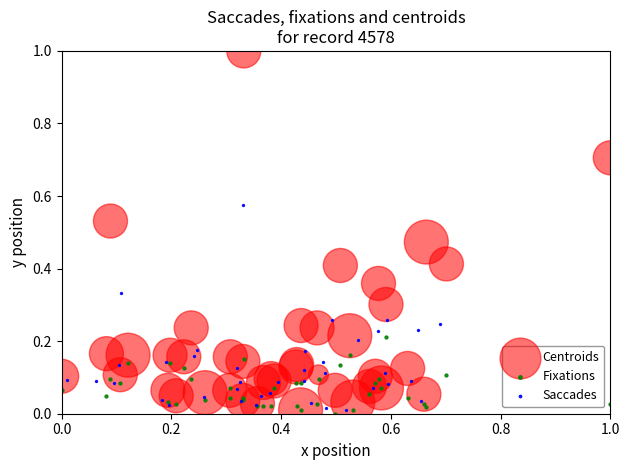

Which series contains the highest Y value?

Centroids